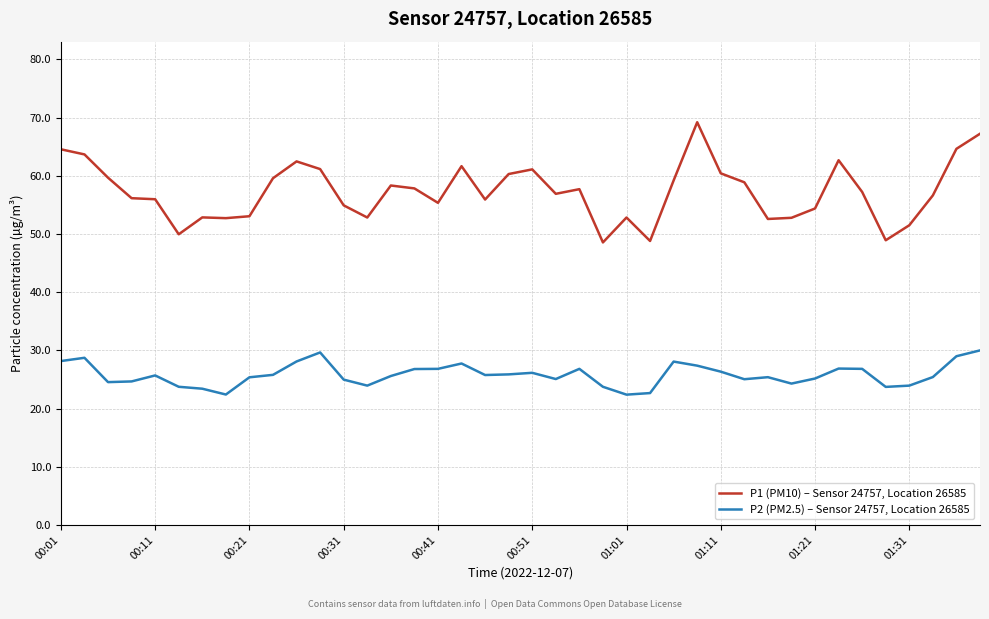

Rank the series by their maximum value, from lowest to highest.

P2 (PM2.5) – Sensor 24757, Location 26585, P1 (PM10) – Sensor 24757, Location 26585